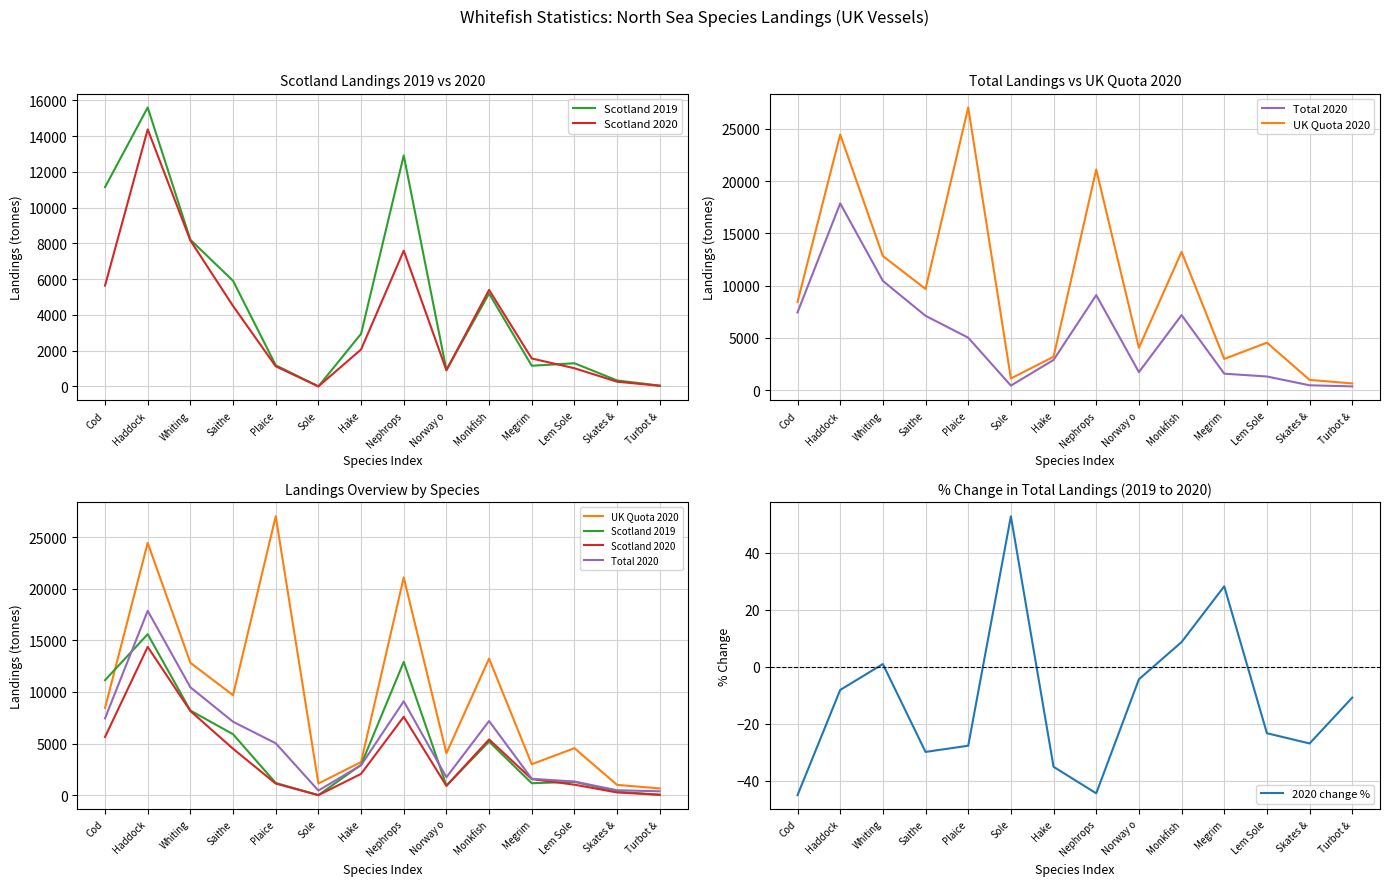

What is the difference between the highest and lowest values at Whiting?

12828.6